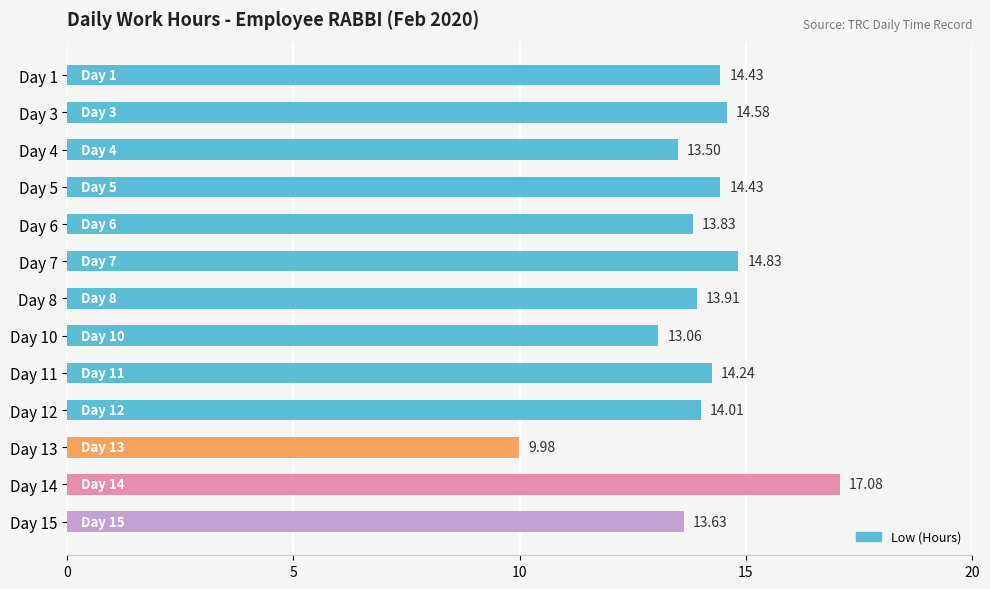

What is the sum of the values at Day 7 and Day 5?

29.3